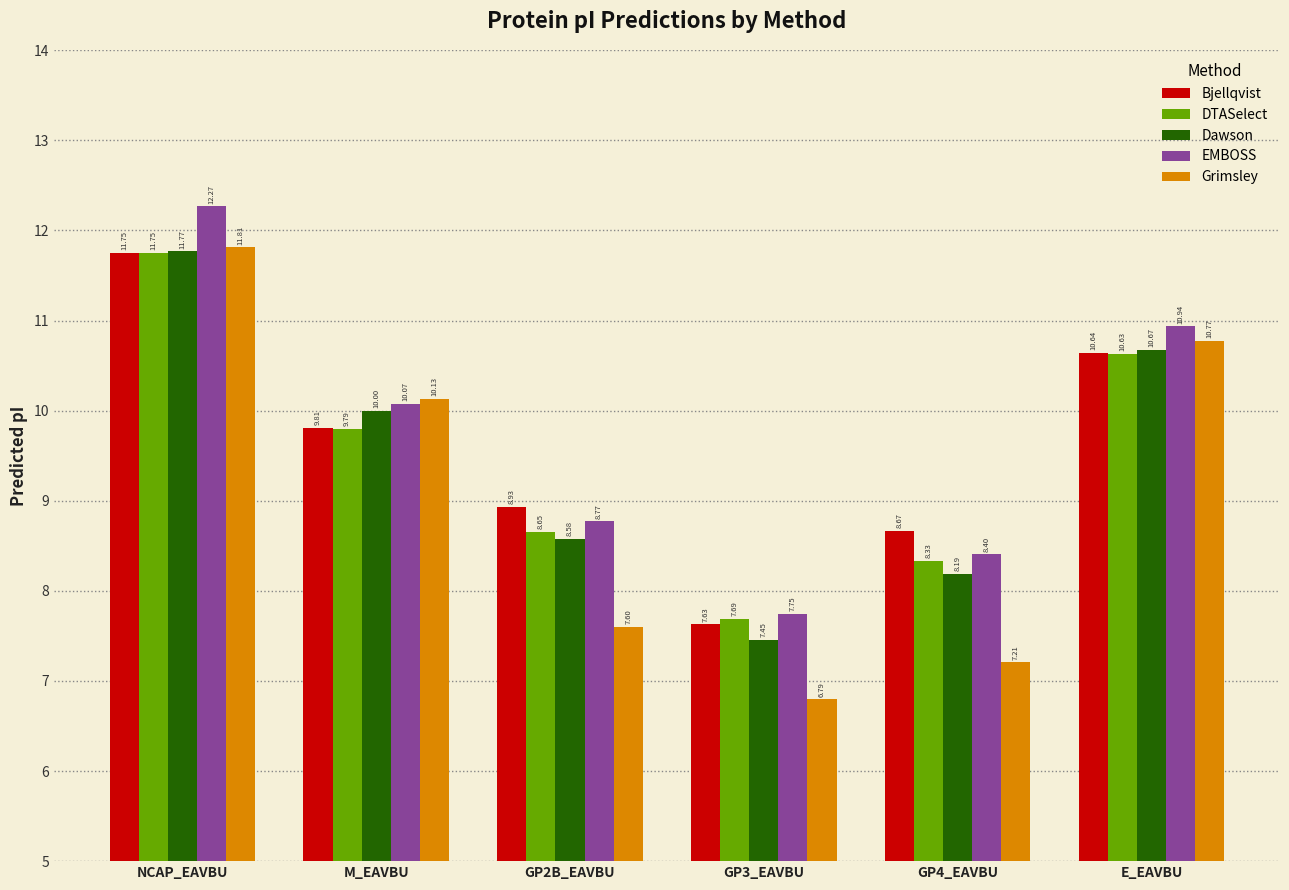

Rank the categories by Grimsley value from lowest to highest.

GP3_EAVBU, GP4_EAVBU, GP2B_EAVBU, M_EAVBU, E_EAVBU, NCAP_EAVBU